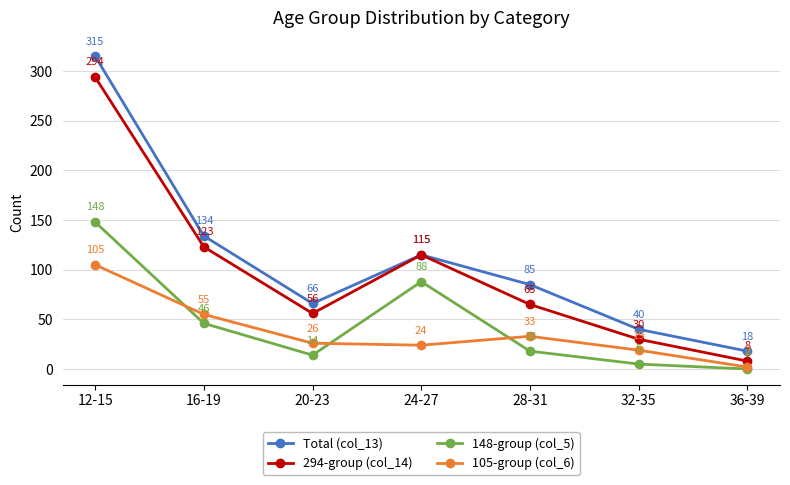

In 105-group (col_6), how many points are higher than both neighbors (excluding endpoints)?

1